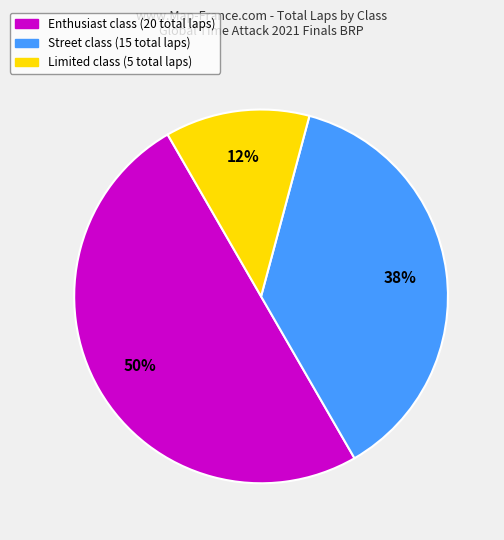

To the nearest percent, what is the average slice percentage?

33%